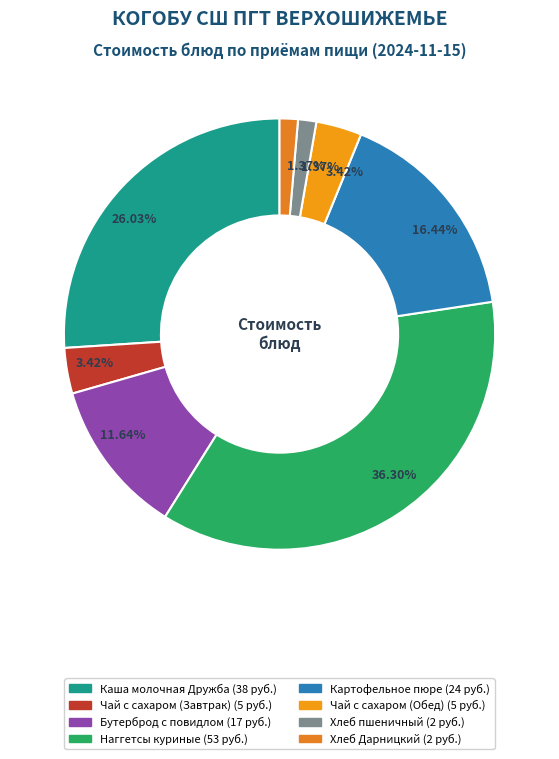

What is the total percentage of Бутерброд с повидлом and Чай с сахаром (Завтрак)?

15.1%